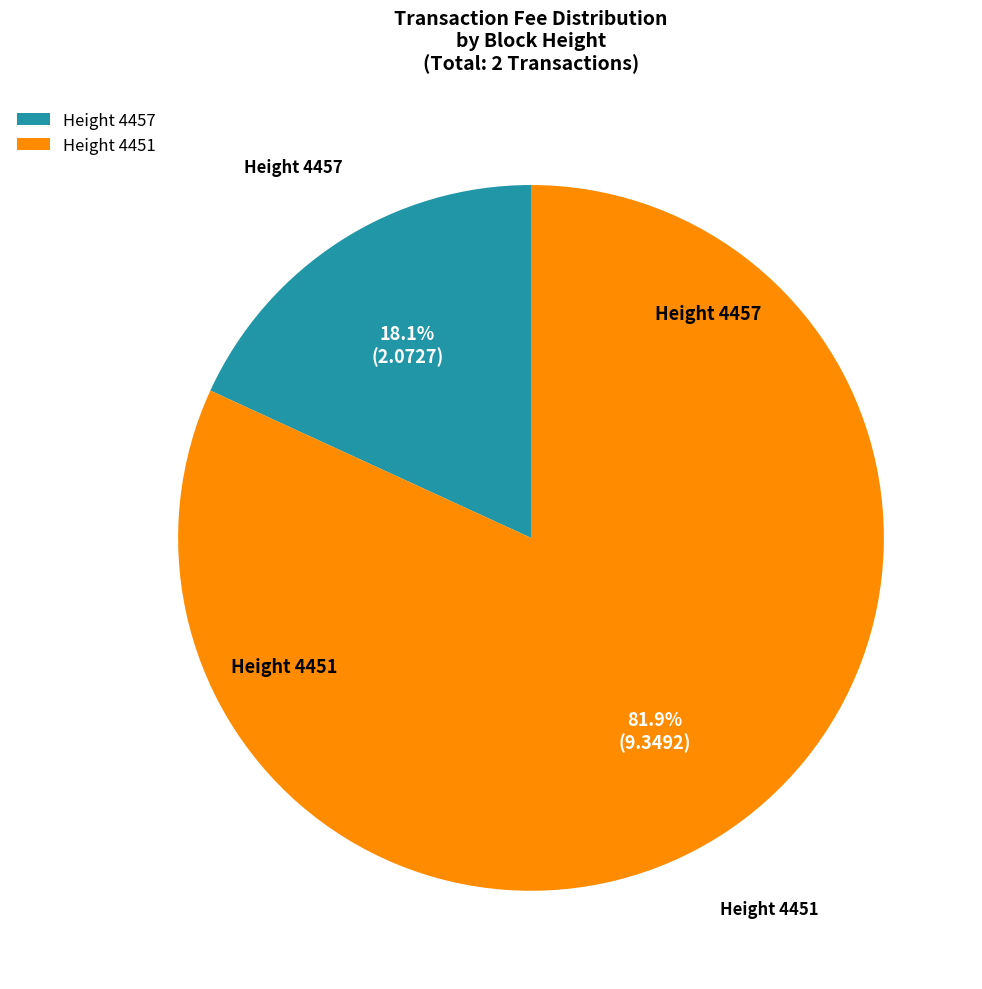

Count the number of slices in the pie.

2